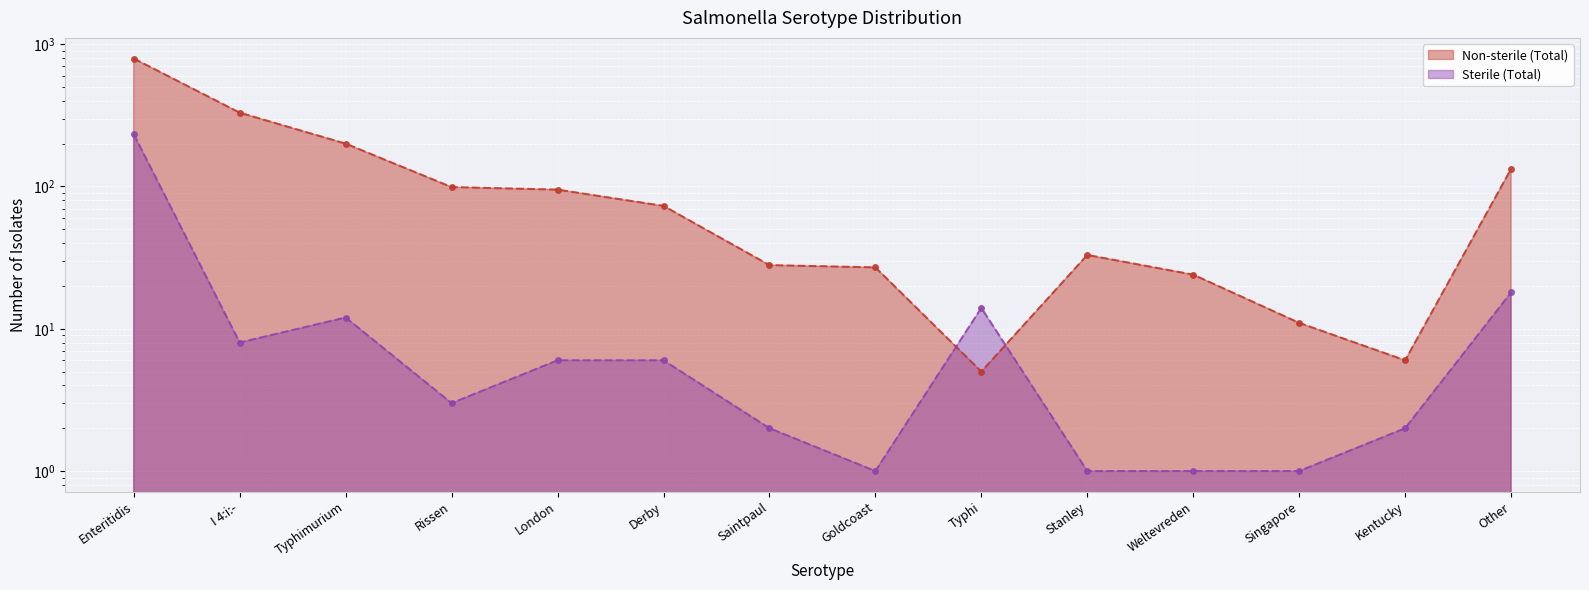

Between Other and Goldcoast, which is larger?

Other